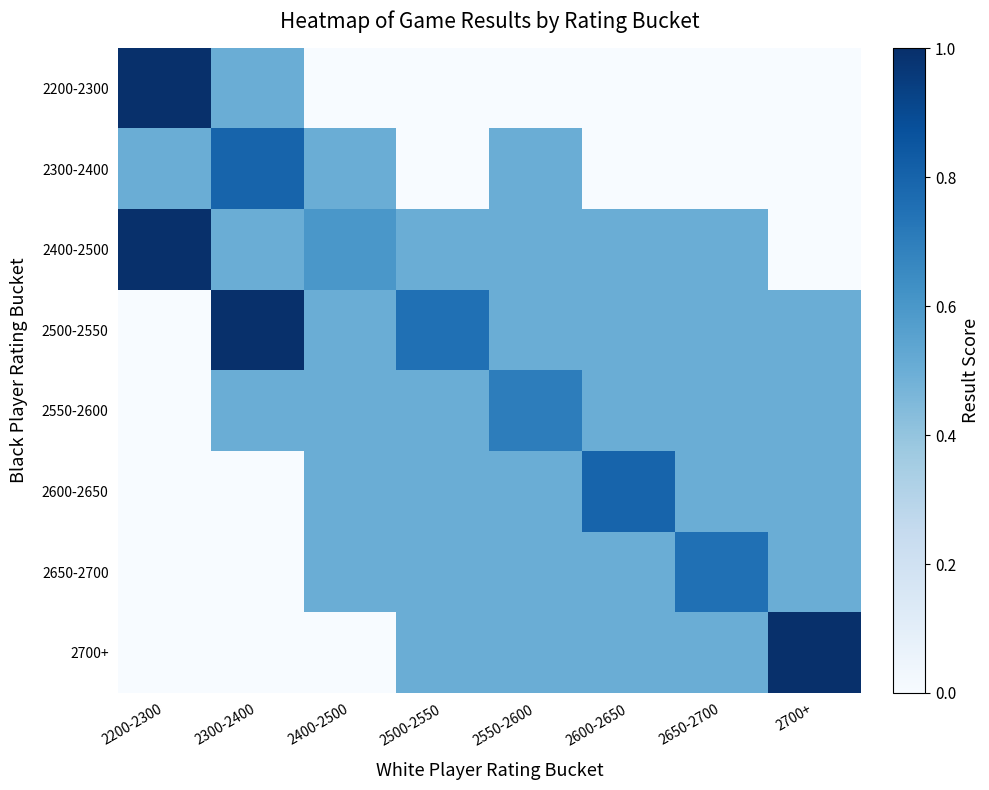

What is the greatest value displayed?

1.0